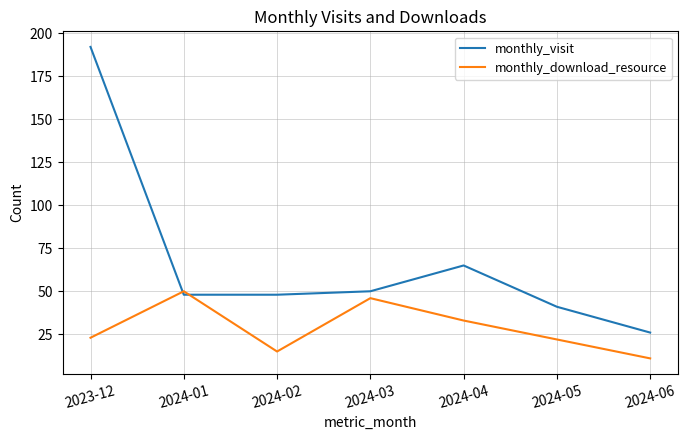

What are all the series names shown in the legend?

monthly_visit, monthly_download_resource